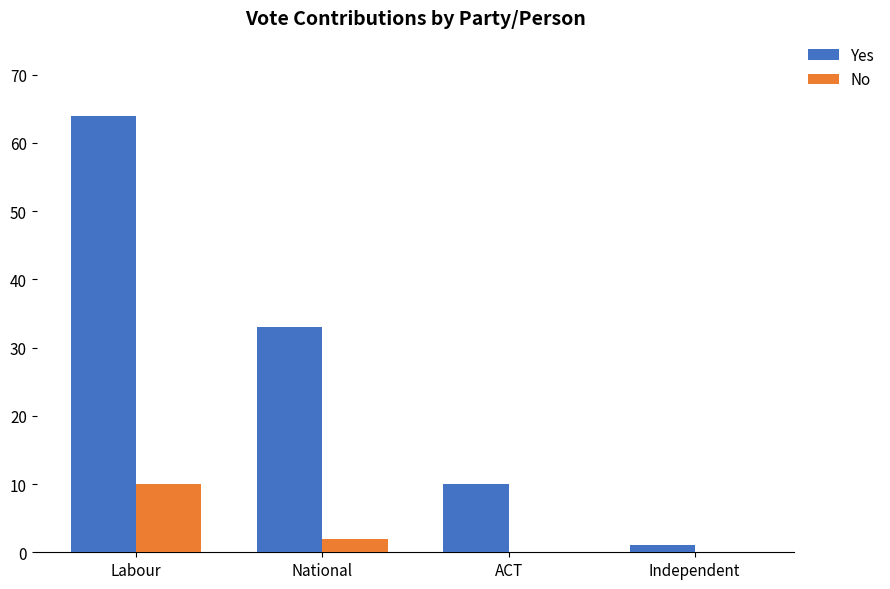

Where is Yes nearest to the value 32?

National